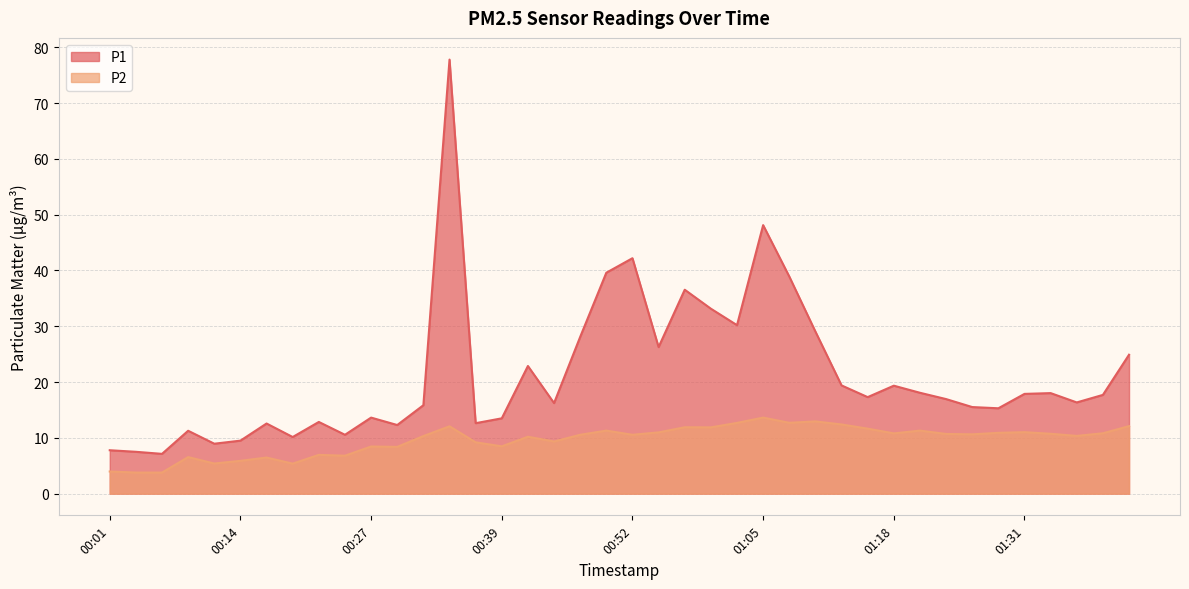

The P1 series shows 48.1 at 01:05. True or false?

True